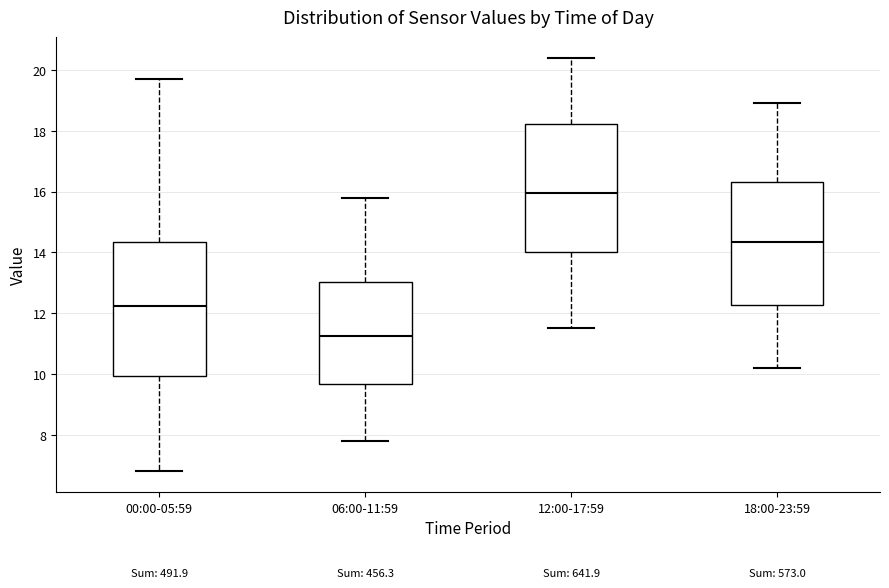

Where does the median line of the box for 06:00-11:59 sit on the y-axis? The values are not printed on the chart, so give them approximately, as read against the axis.

11.2